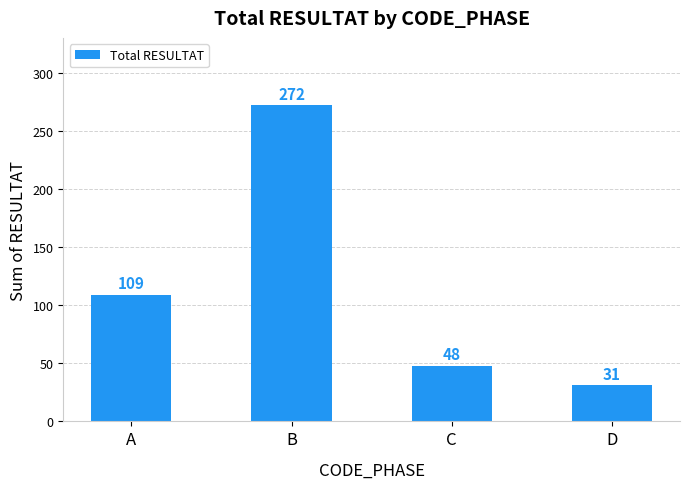

Read the value at B.

272